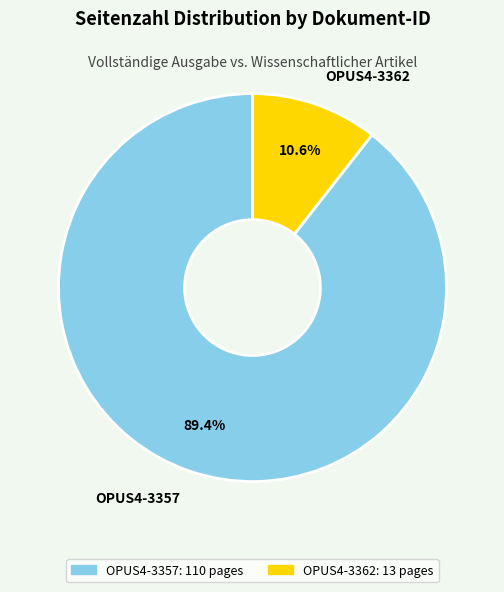

What is the smallest slice in the pie chart?

OPUS4-3362